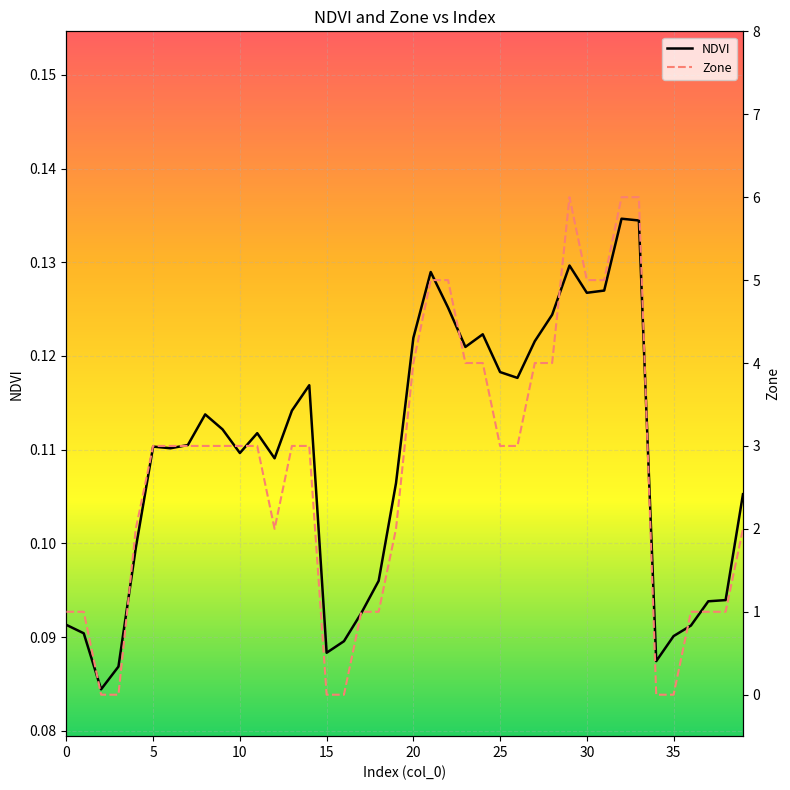

In Zone, how many points are higher than both neighbors (excluding endpoints)?

1